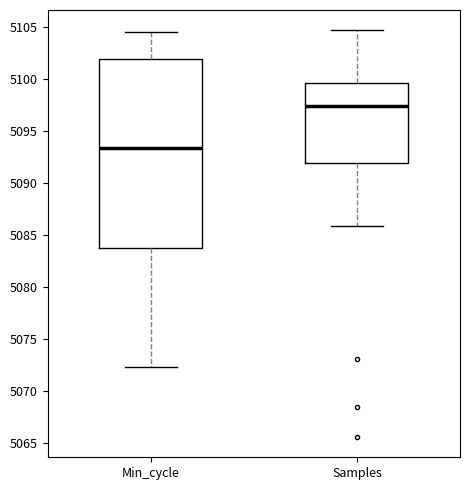

Comparing the boxes themselves (not the whiskers), which one is the tallest?

Min_cycle